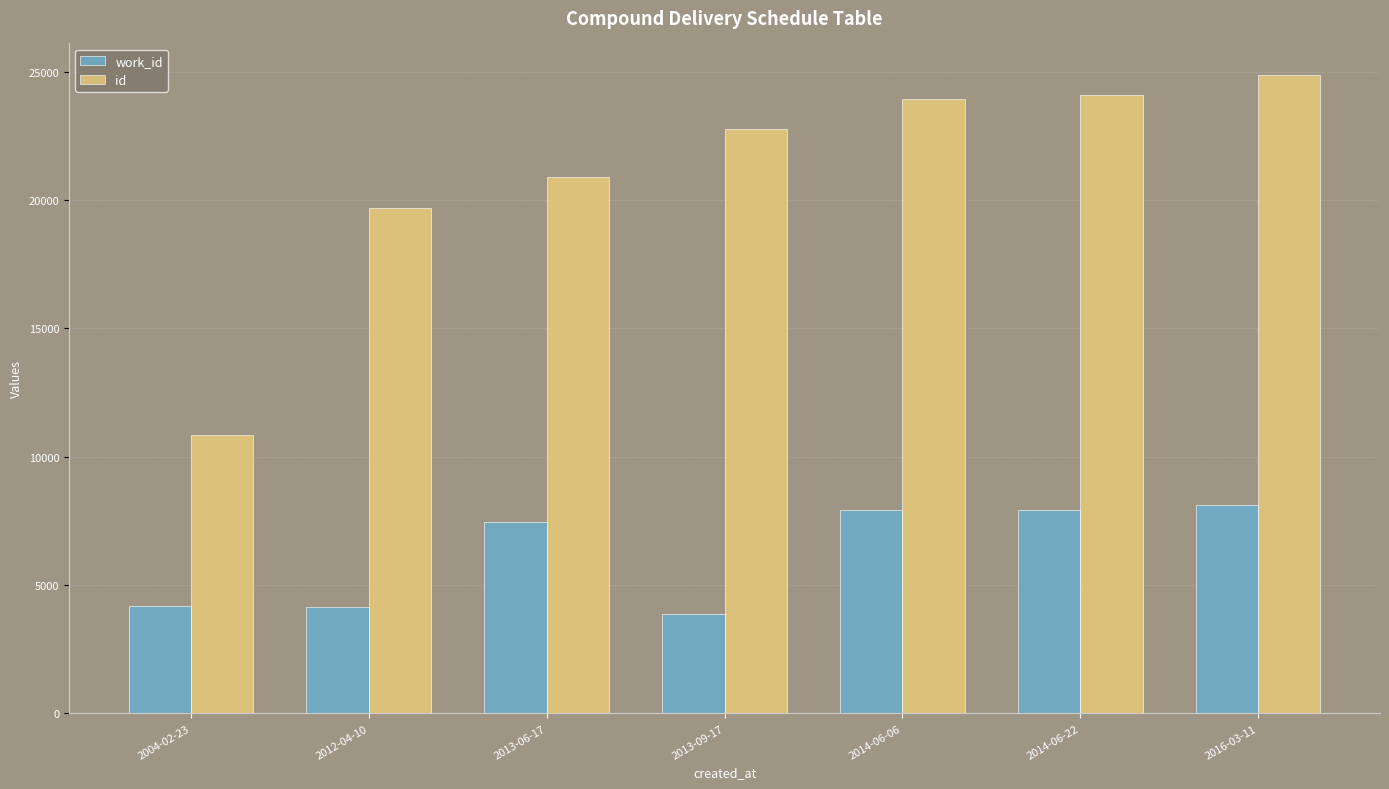

What is the label of the 2nd bar from the right?

2014-06-22